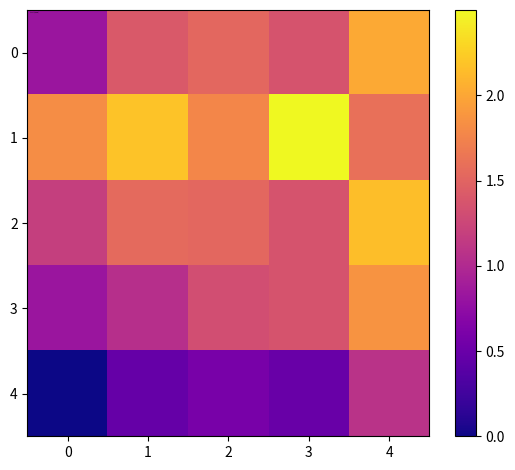

Reading right to left, extract all data points from this chart.

0: 4=2.0	3=1.4	2=1.5	1=1.4	0=0.8
1: 4=1.6	3=2.5	2=1.8	1=2.2	0=1.8
2: 4=2.2	3=1.4	2=1.5	1=1.6	0=1.2
3: 4=1.9	3=1.4	2=1.3	1=1.0	0=0.8
4: 4=1.1	3=0.5	2=0.6	1=0.5	0=0.0